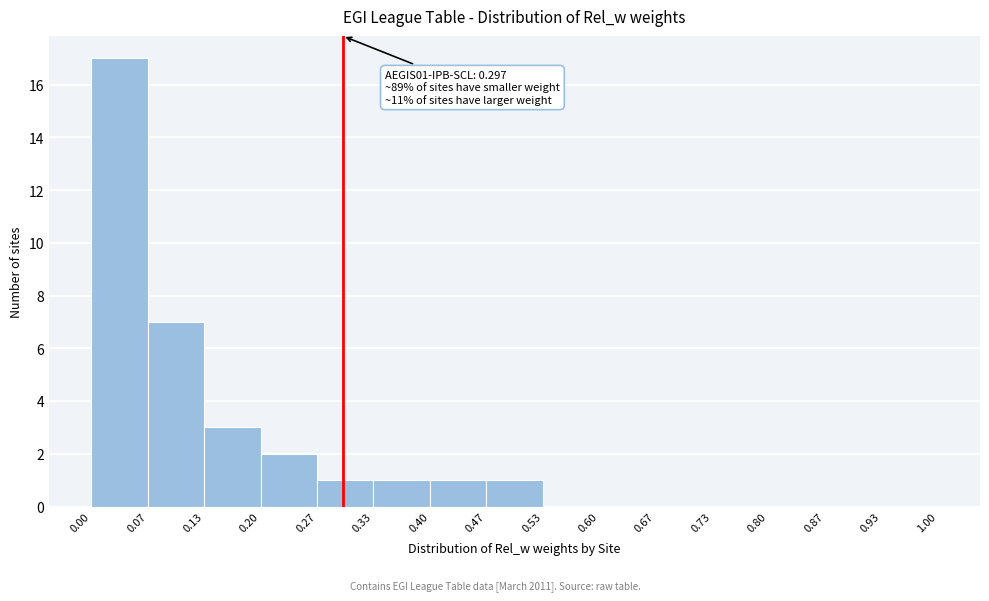

Over which range of the x-axis is the bar tallest?

0.00 to 0.07